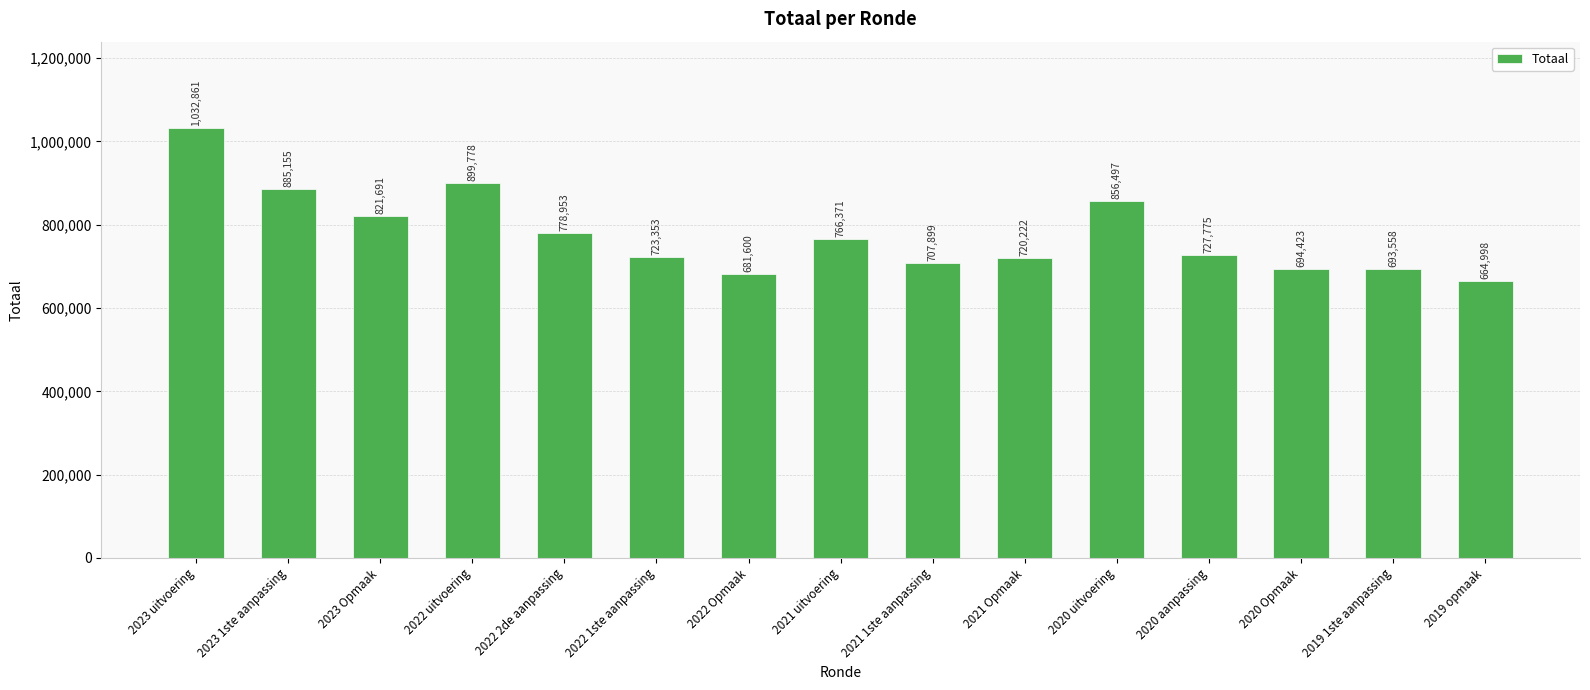

True or false: the data shows 1582539 at 2022 uitvoering.

False